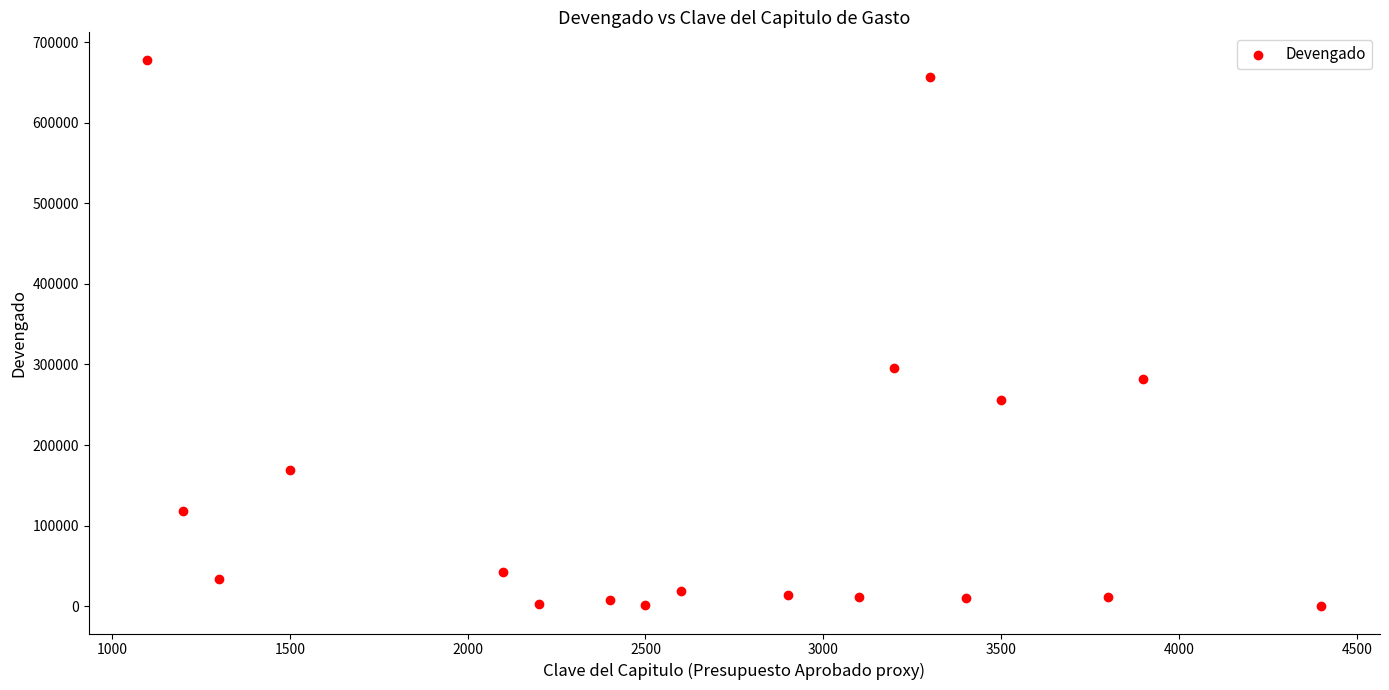

What Y value in the scatter plot is closest to 339116?

295940.6